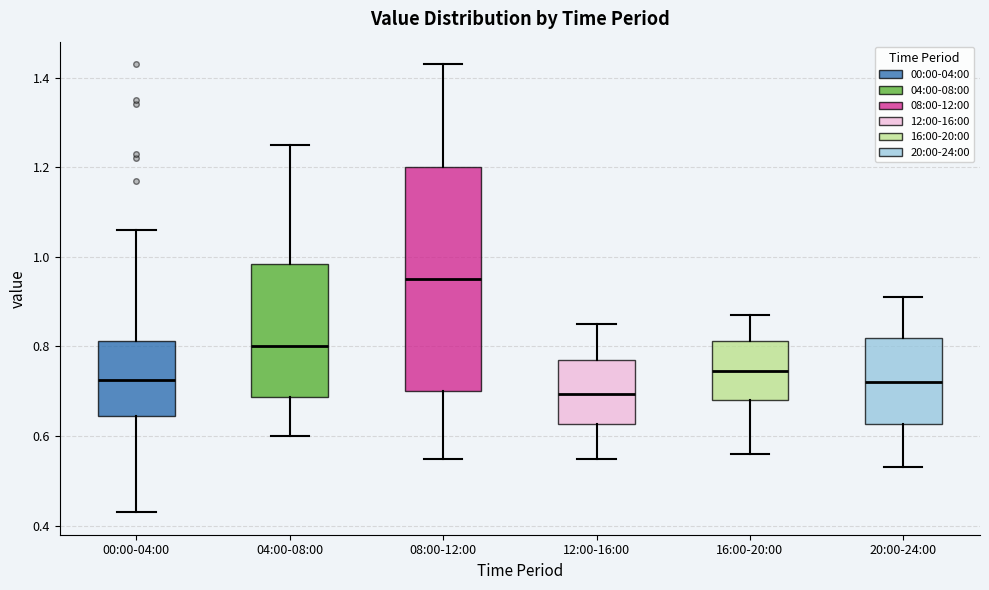

Reading left to right, transcribe this box plot: for each box, give where its median line is, the range the box spans, and where its two whiskers end, as read against the y-axis. The values are not printed on the chart, so give them approximately, as read against the axis.

00:00-04:00: median 0.72, box 0.64 to 0.82, whiskers 0.44 to 1.06
04:00-08:00: median 0.80, box 0.68 to 0.98, whiskers 0.60 to 1.26
08:00-12:00: median 0.96, box 0.70 to 1.20, whiskers 0.56 to 1.44
12:00-16:00: median 0.70, box 0.62 to 0.78, whiskers 0.56 to 0.86
16:00-20:00: median 0.74, box 0.68 to 0.82, whiskers 0.56 to 0.88
20:00-24:00: median 0.72, box 0.62 to 0.82, whiskers 0.54 to 0.92